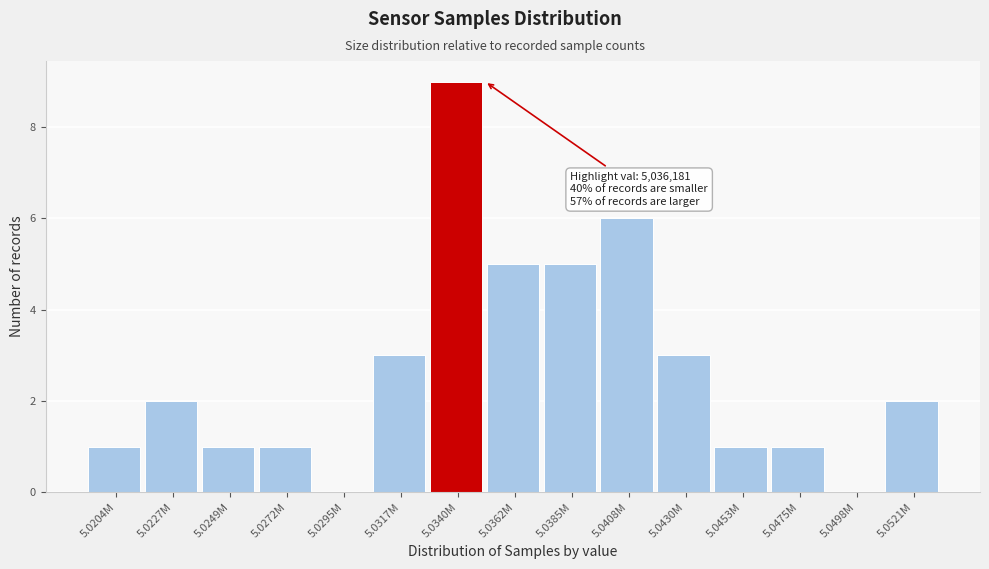

Reading left to right, what are all the values shown in this chart?

5.0204M=1	5.0227M=2	5.0249M=1	5.0272M=1	5.0295M=0	5.0317M=3	5.0340M=9	5.0362M=5	5.0385M=5	5.0408M=6	5.0430M=3	5.0453M=1	5.0475M=1	5.0498M=0	5.0521M=2